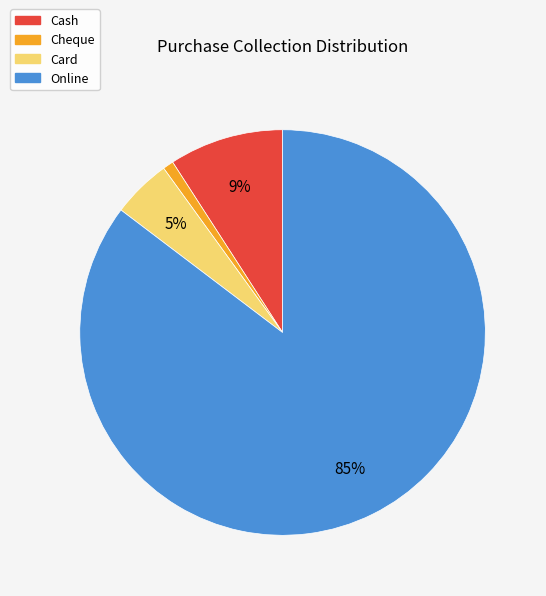

Which has a higher value, Card or Cheque?

Card